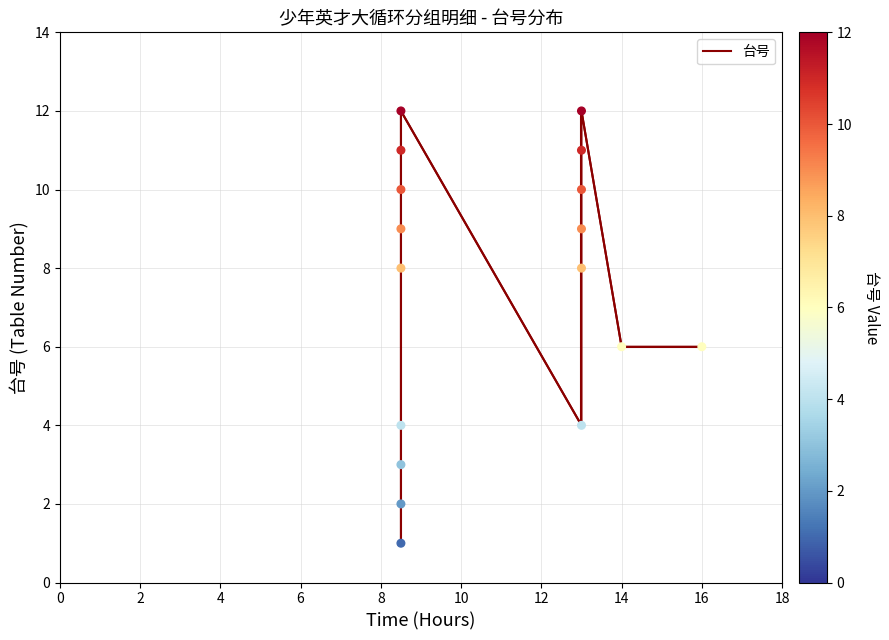

What is the change in value from 12 to 10?

-2